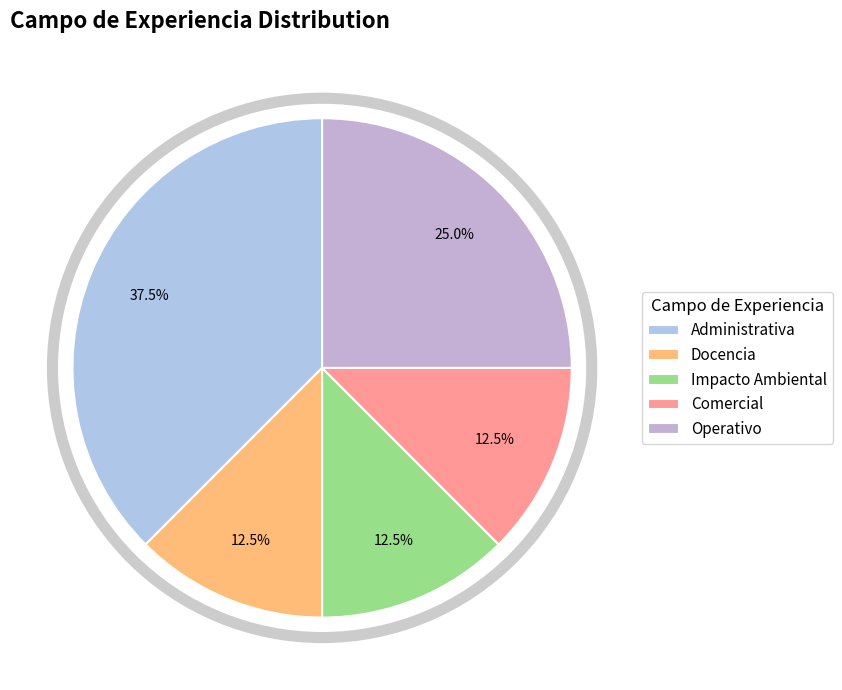

To the nearest percent, what percentage of the pie is Operativo?

25%